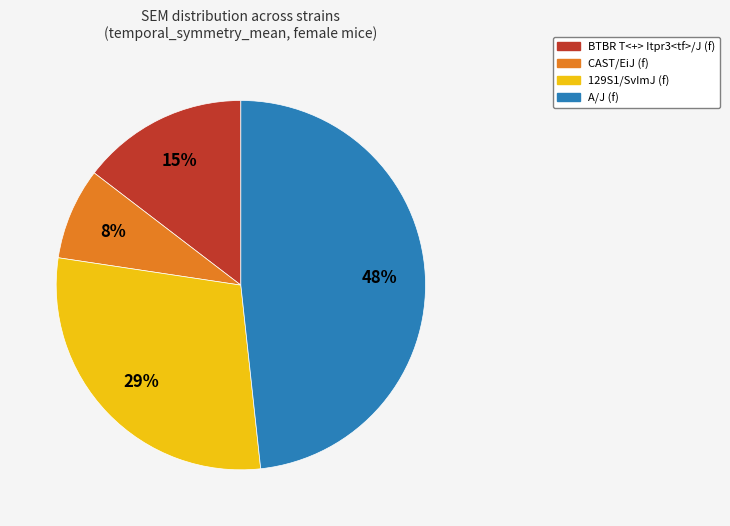

Is there a majority slice in this chart?

No